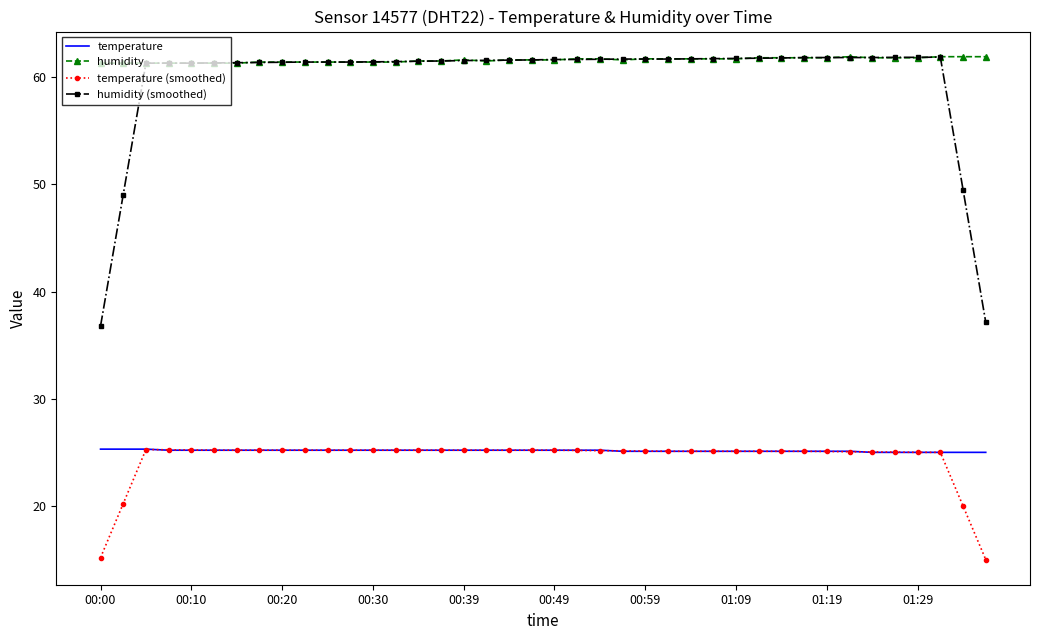

What is the smallest value displayed?

15.0